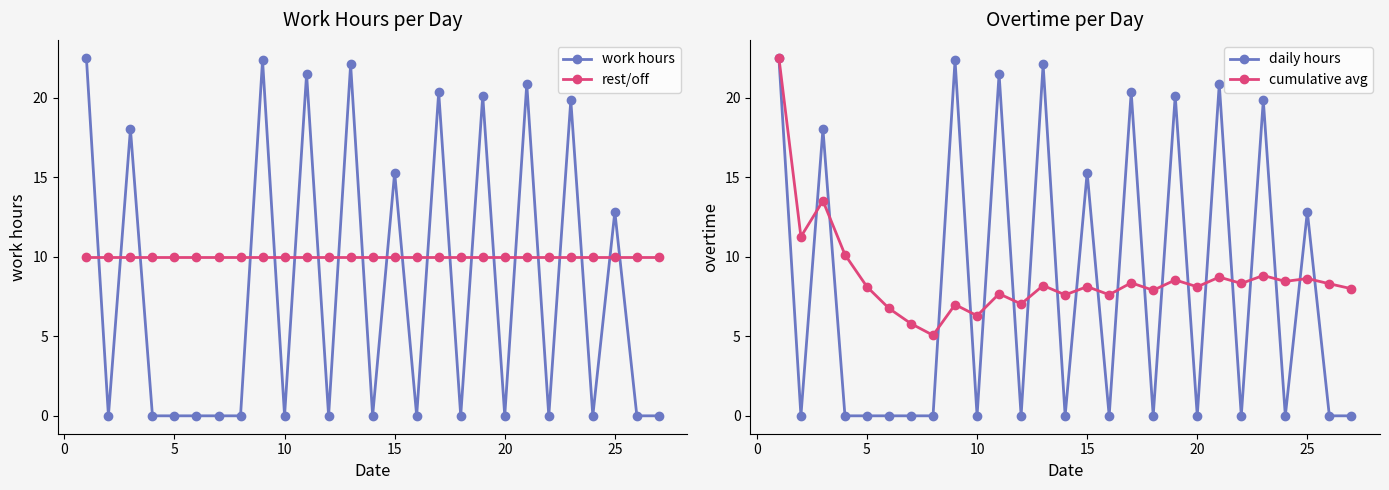

After their last crossing, which series has the higher values: work hours or rest/off?

rest/off